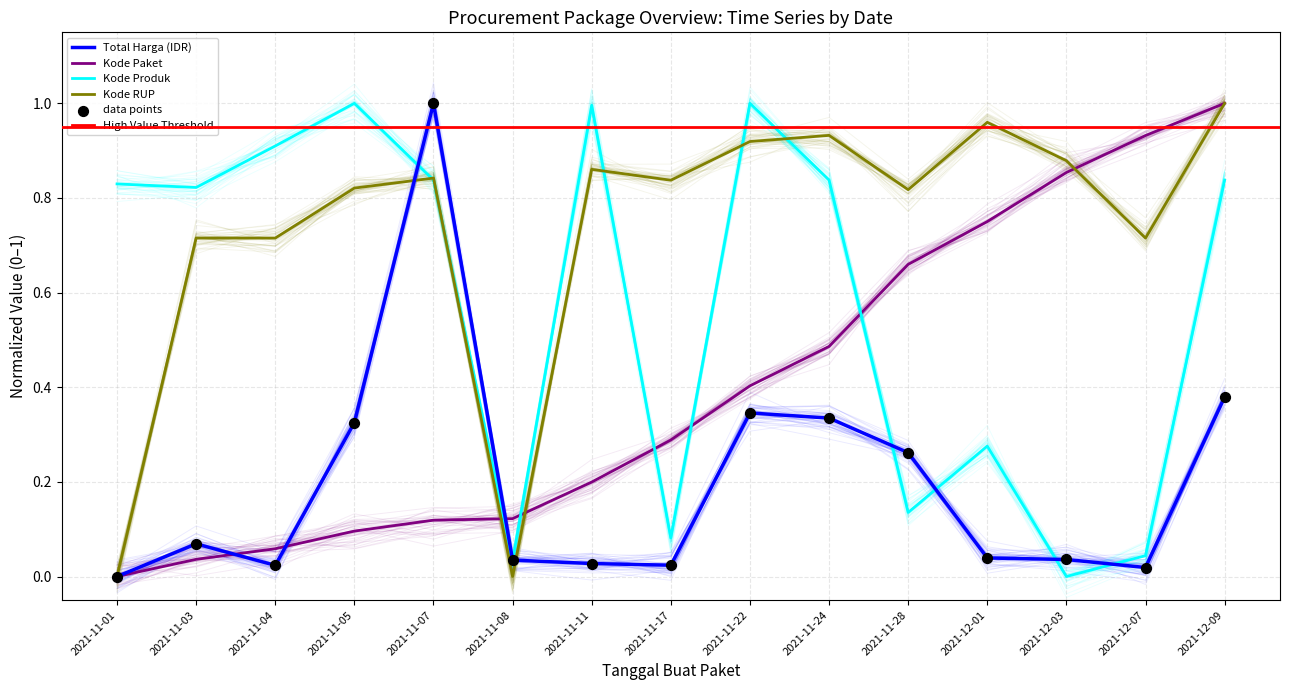

Which series contains the lowest Y value?

Total Harga (IDR)